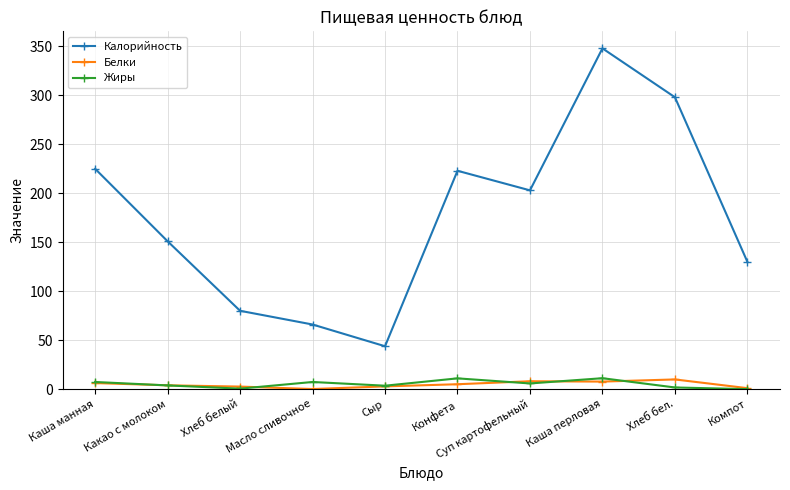

What position from the right is Суп картофельный?

4